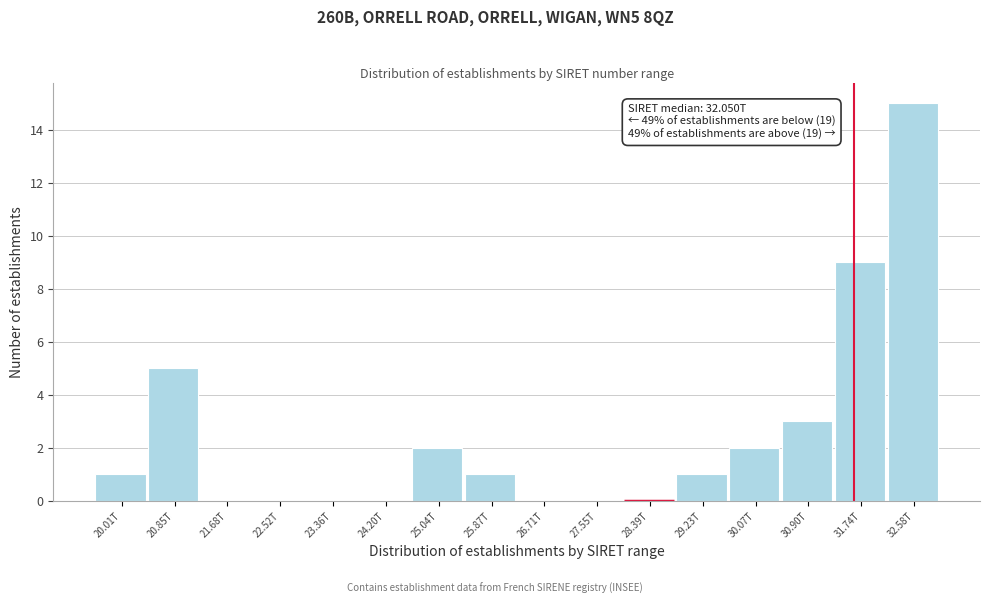

Reading left to right, extract all data points from this chart.

20.01T=1	20.85T=5	21.68T=0	22.52T=0	23.36T=0	24.20T=0	25.04T=2	25.87T=1	26.71T=0	27.55T=0	28.39T=0	29.23T=1	30.07T=2	30.90T=3	31.74T=9	32.58T=15